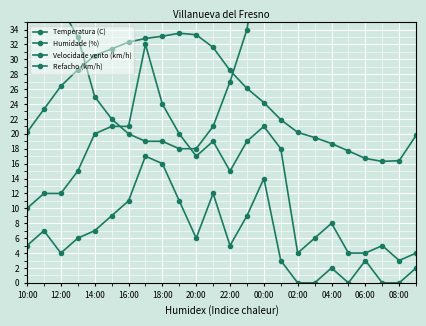

The value of Refacho (km/h) at 12:00 is 12.0. True or false?

True